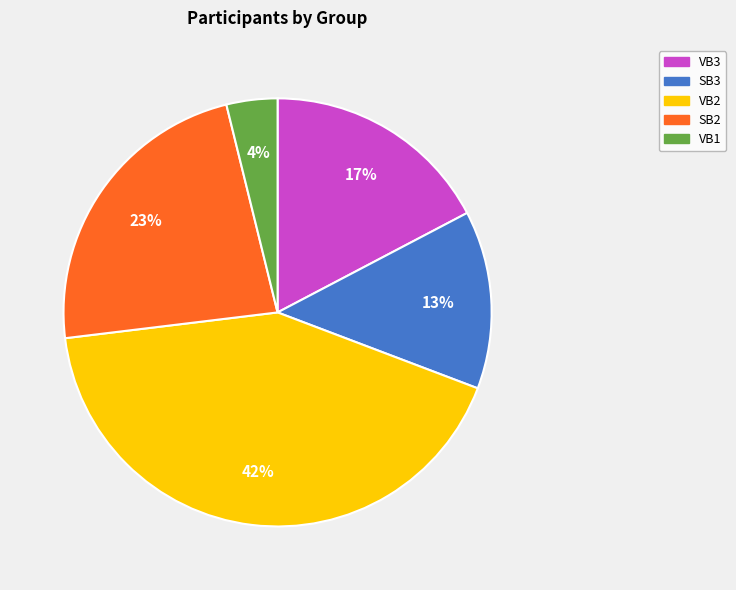

True or false: SB2 accounts for 11% of the total.

False